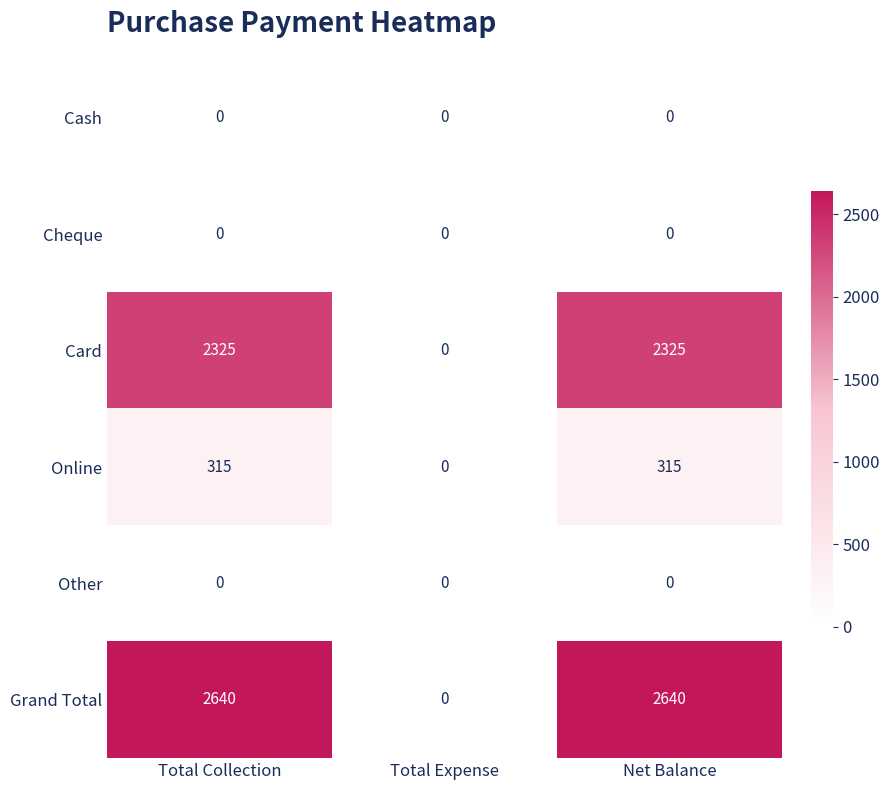

Which series has the widest spread of values?

Grand Total